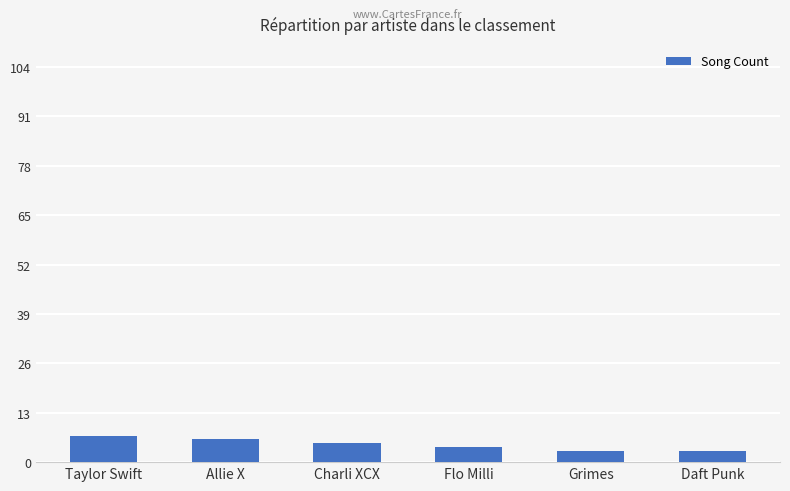

Reading left to right, list all the values displayed in this chart.

Taylor Swift=7	Allie X=6	Charli XCX=5	Flo Milli=4	Grimes=3	Daft Punk=3